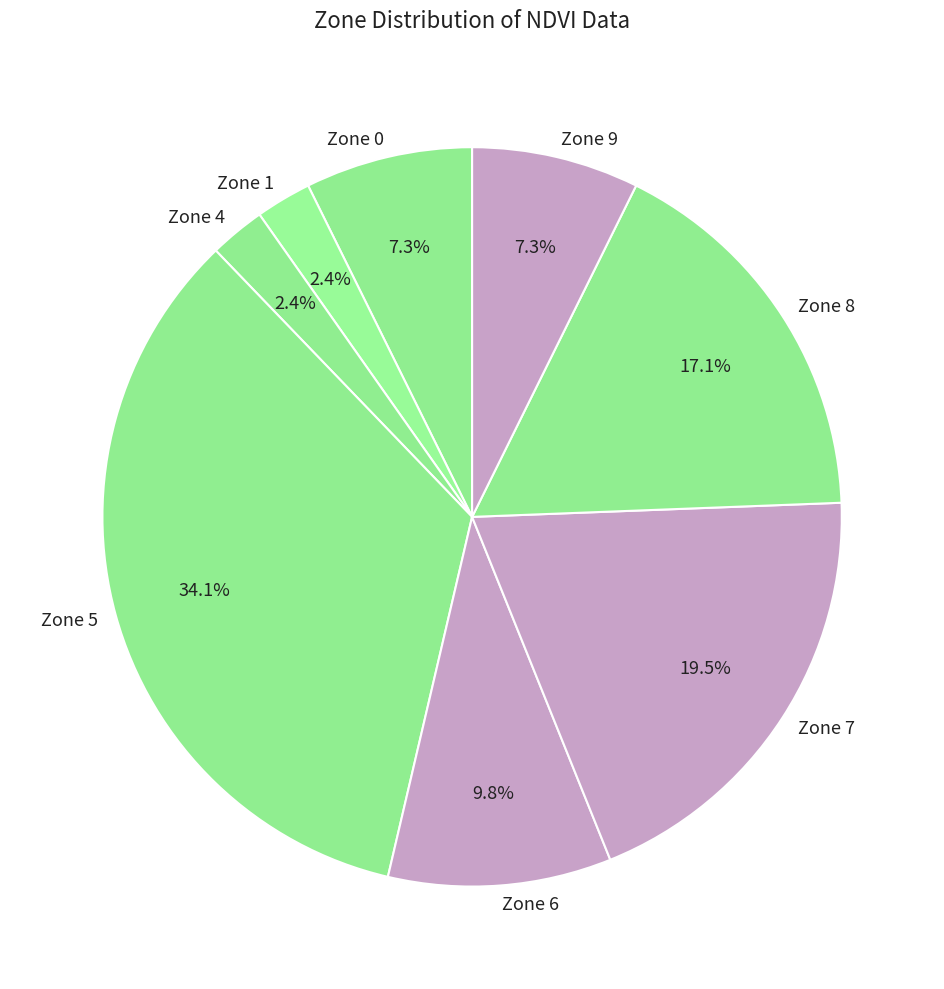

Combined, do Zone 5 and Zone 8 account for over 50%?

Yes